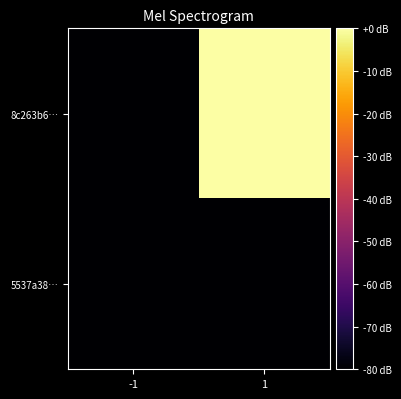

Reading left to right, extract all data points from this chart.

8c263b6…: -1=-80.0	1=0.0
5537a38…: -1=-79.9	1=-79.9